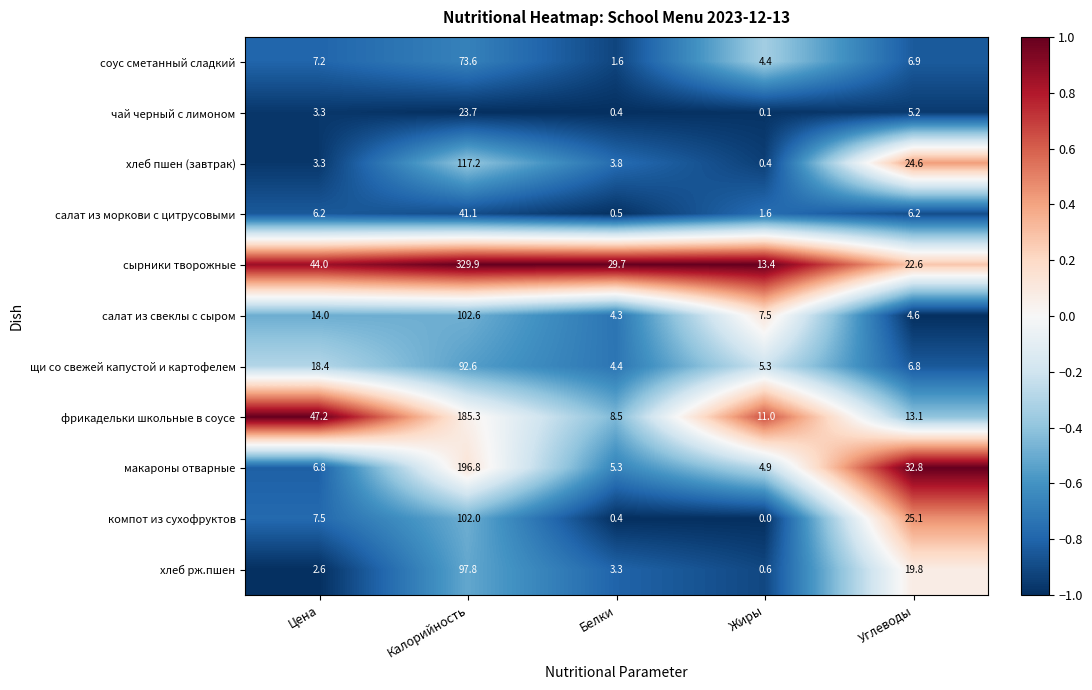

What is the sum of the соус сметанный сладкий values at Цена and Жиры?

11.6